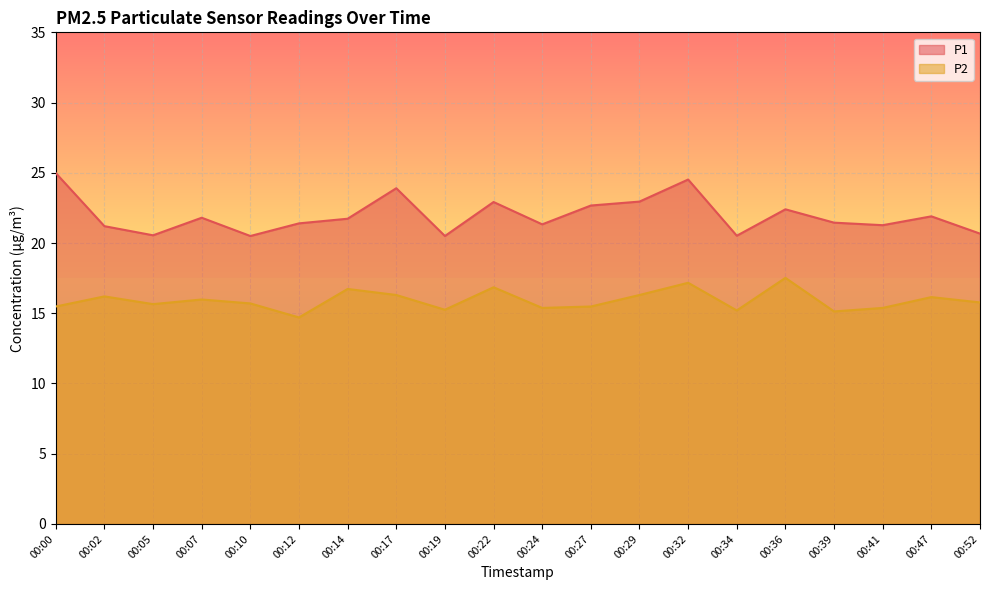

In P2, how many points are higher than both neighbors (excluding endpoints)?

7